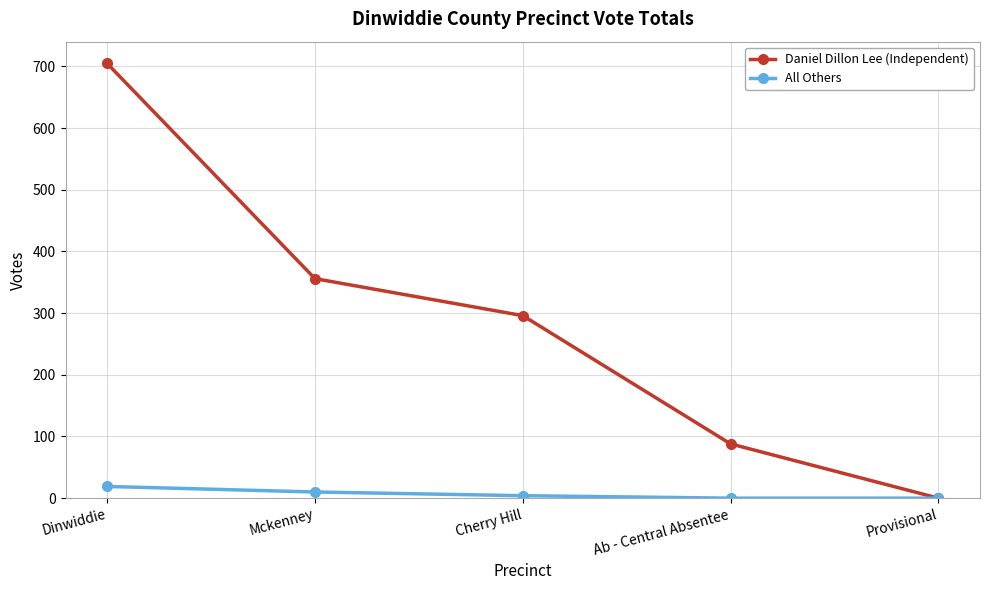

What is the label of the 5th point from the left?

Provisional